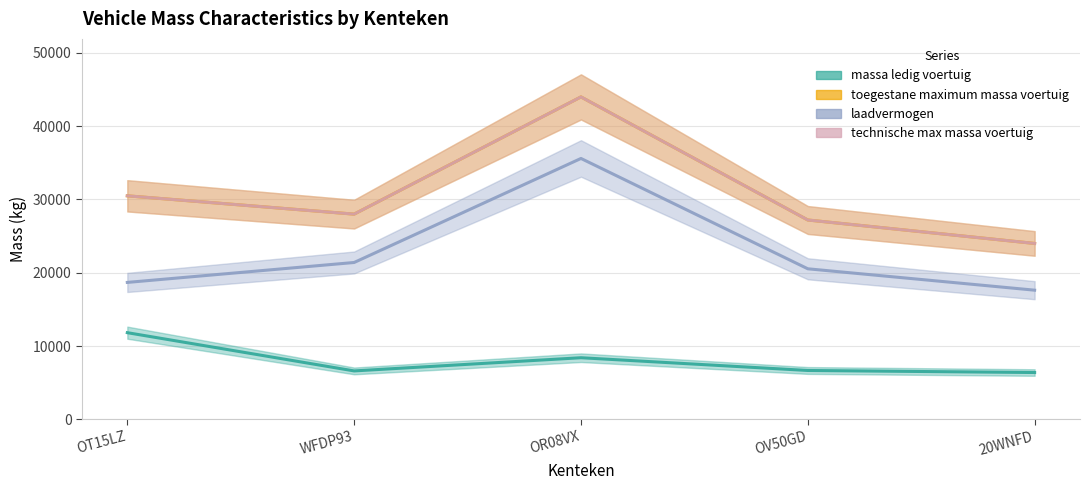

Where does the massa_ledig_voertuig series first go above 6660?

OT15LZ